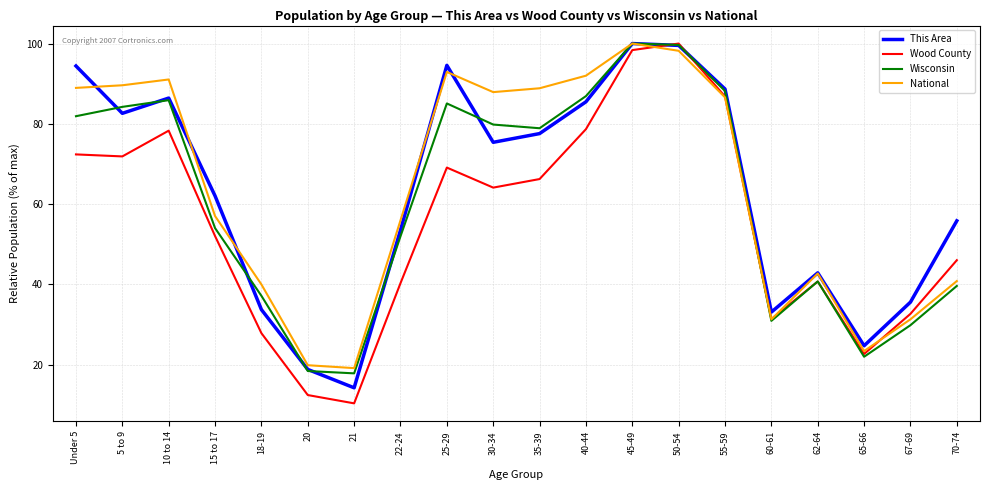

What position from the left is 35-39?

11